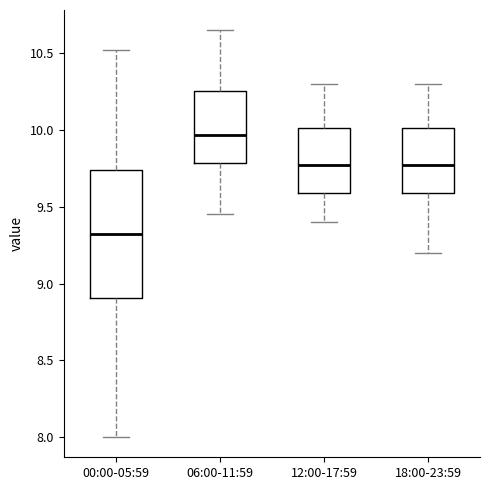

Reading left to right, read every box against the y-axis: the position of its median line, the range the box covers, and the ends of its whiskers. The values are not printed on the chart, so give them approximately, as read against the axis.

00:00-05:59: median 9.35, box 8.90 to 9.75, whiskers 8.00 to 10.50
06:00-11:59: median 9.95, box 9.80 to 10.25, whiskers 9.45 to 10.65
12:00-17:59: median 9.80, box 9.60 to 10.00, whiskers 9.40 to 10.30
18:00-23:59: median 9.80, box 9.60 to 10.00, whiskers 9.20 to 10.30